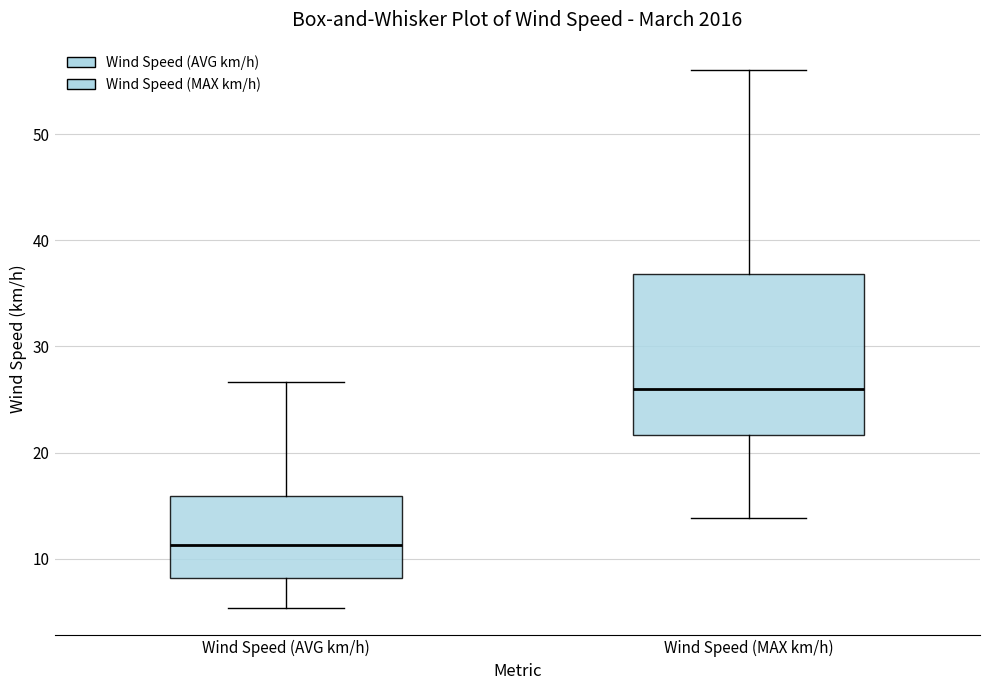

Where does the upper whisker of the box for Wind Speed (MAX km/h) end on the y-axis? The values are not printed on the chart, so give them approximately, as read against the axis.

56